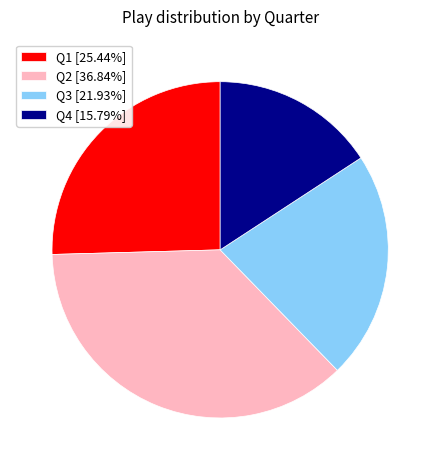

Is it true that Q1 is 40% of the pie?

False